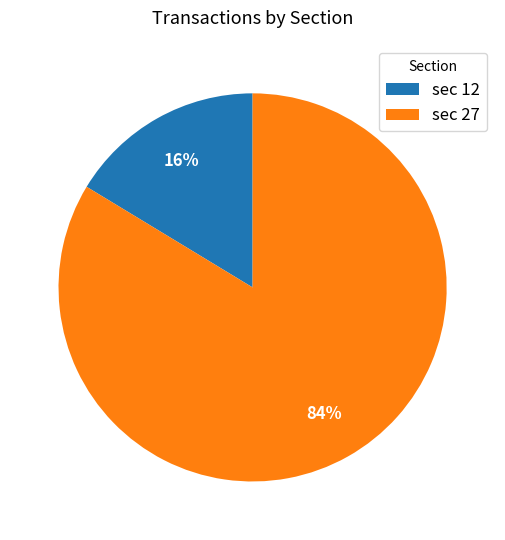

Is the sum of sec 27 and sec 12 greater than half?

Yes